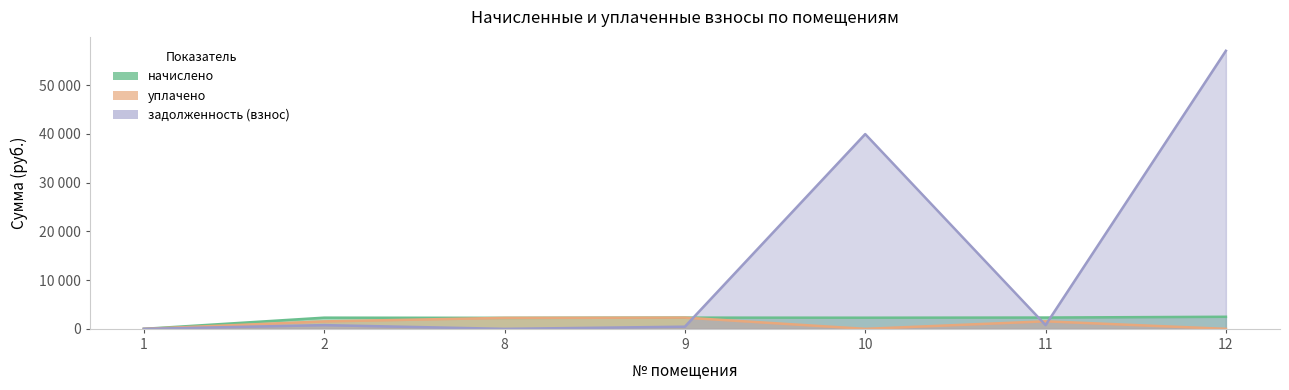

What is the value of the начислено point at the 4th from the left?

2302.3